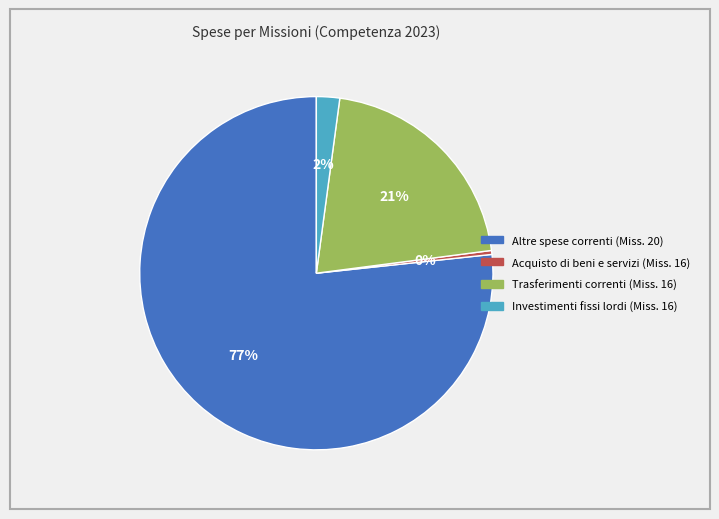

To the nearest percent, what is the average slice percentage?

25%